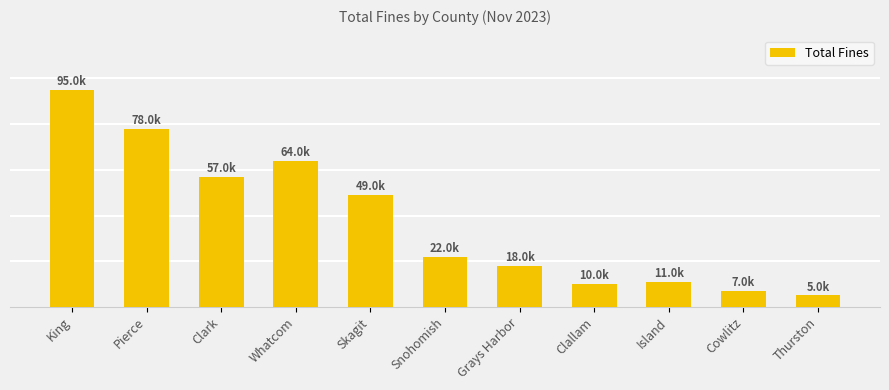

How many series are shown in this chart?

1